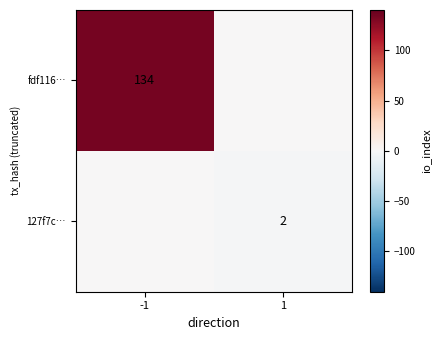

The value of 127f7c… at 1 is 2. True or false?

True